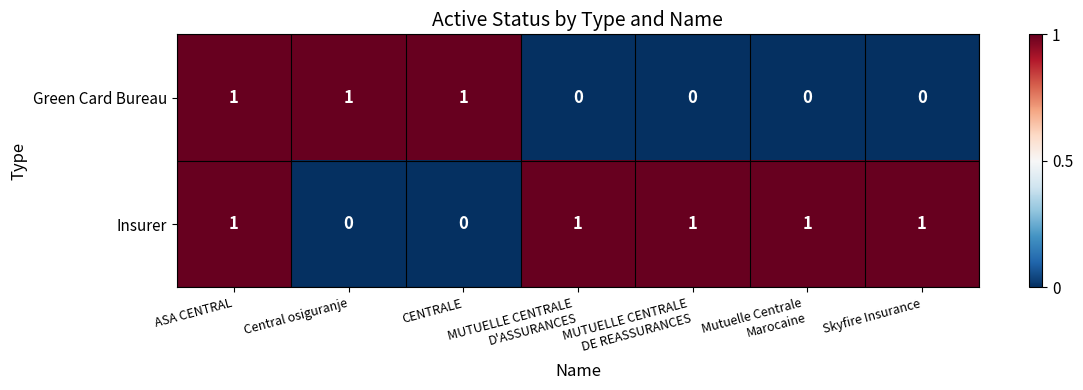

List the series in order of their overall mean, lowest first.

Green Card Bureau, Insurer